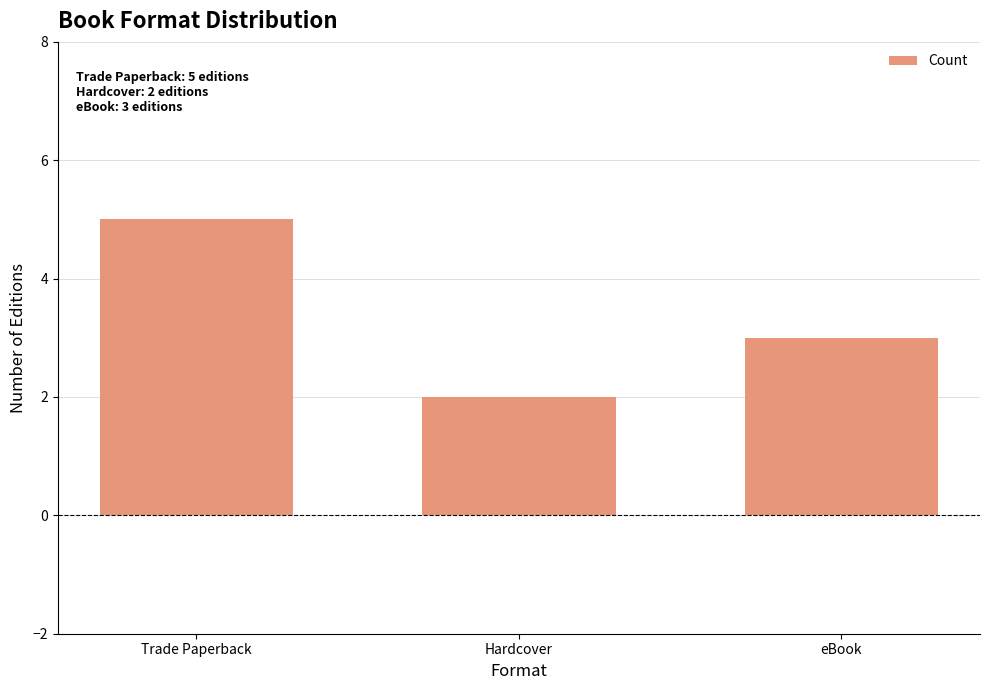

List the labels in order of value, smallest first.

Hardcover, eBook, Trade Paperback